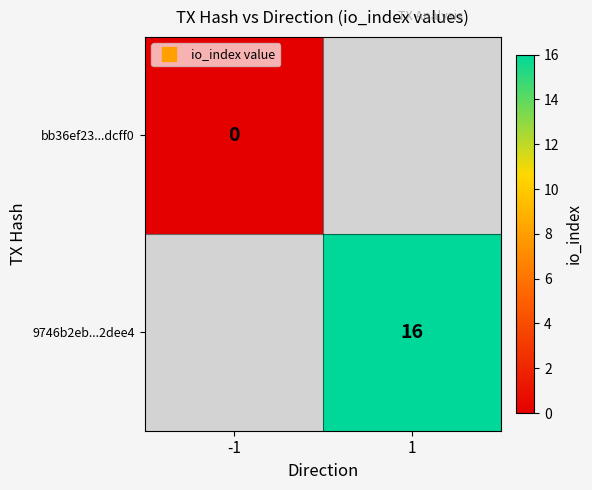

List the series in order of their overall mean, highest first.

bb36ef23...dcff0, 9746b2eb...2dee4